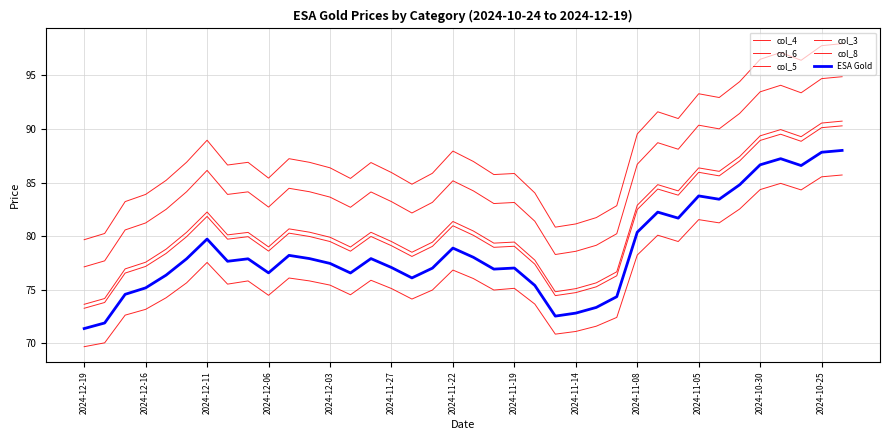

How many lines are shown in the chart?

6